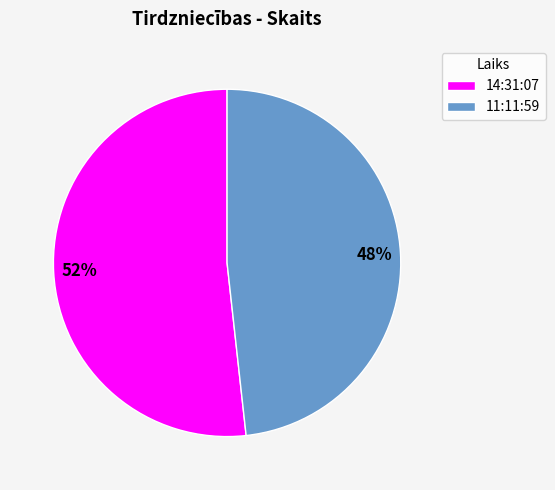

Count the number of slices in the pie.

2